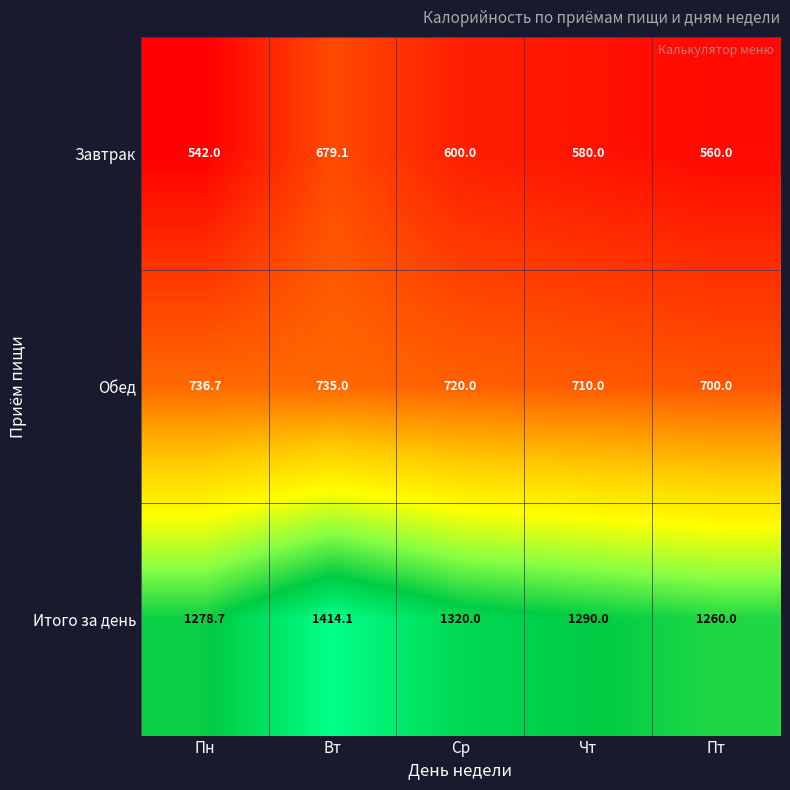

Reading right to left, extract all data points from this chart.

Завтрак: Пт=560.0	Чт=580.0	Ср=600.0	Вт=679.1	Пн=542.0
Обед: Пт=700.0	Чт=710.0	Ср=720.0	Вт=735.0	Пн=736.7
Итого за день: Пт=1260.0	Чт=1290.0	Ср=1320.0	Вт=1414.1	Пн=1278.7